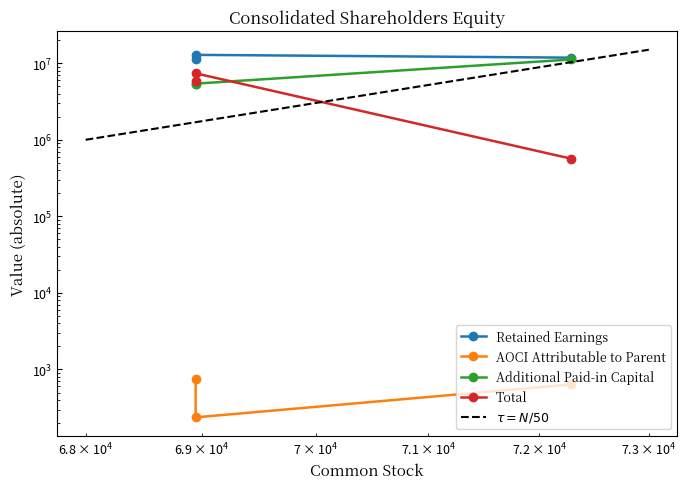

How many data points in Retained Earnings are less than 11822279?

1